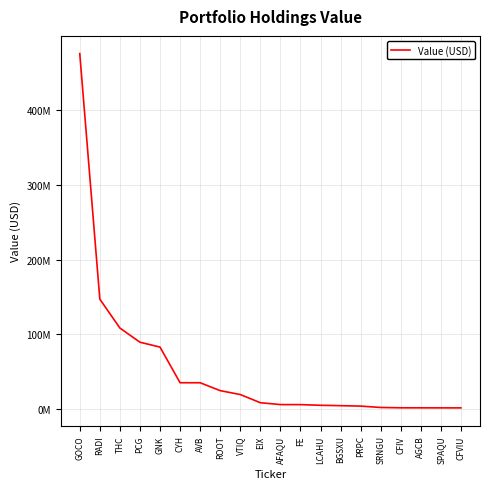

Does the chart have visible grid lines?

Yes